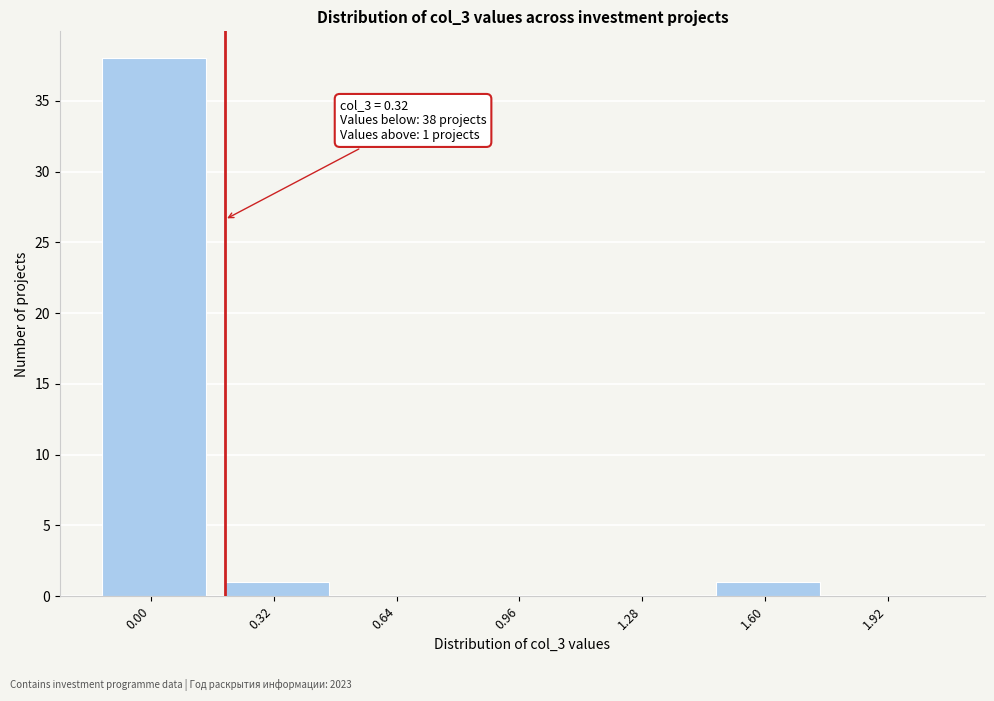

Reading left to right, transcribe all the data shown in this chart.

0.00=38	0.32=1	0.64=0	0.96=0	1.28=0	1.60=1	1.92=0